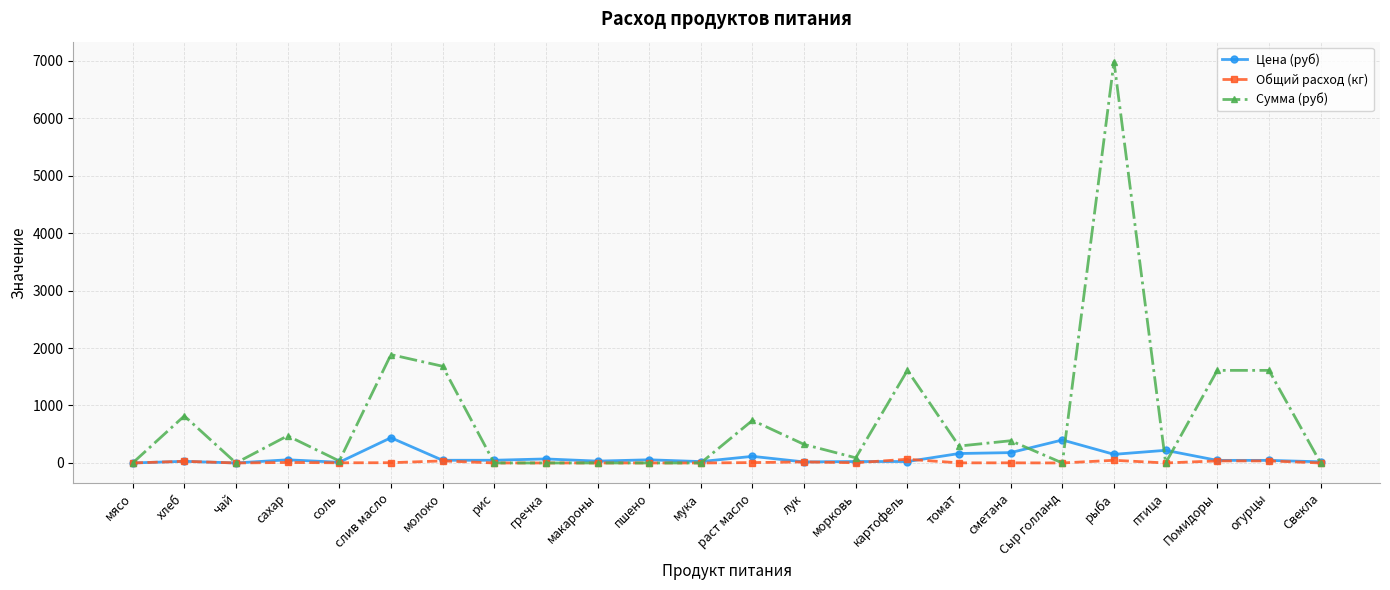

True or false: Сумма (руб) and Цена (руб) cross at least once.

True